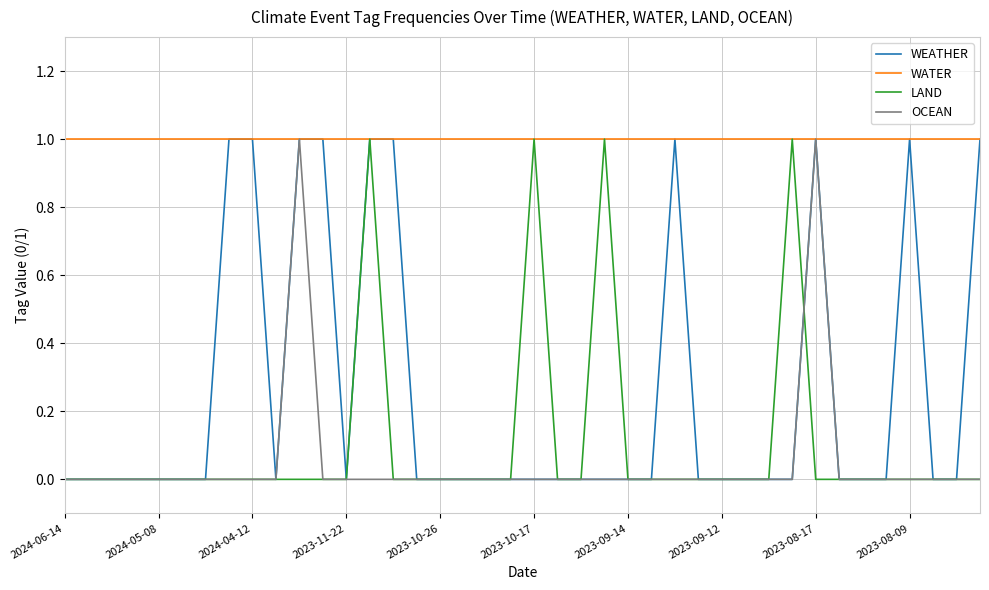

Count the number of categories in the chart.

40